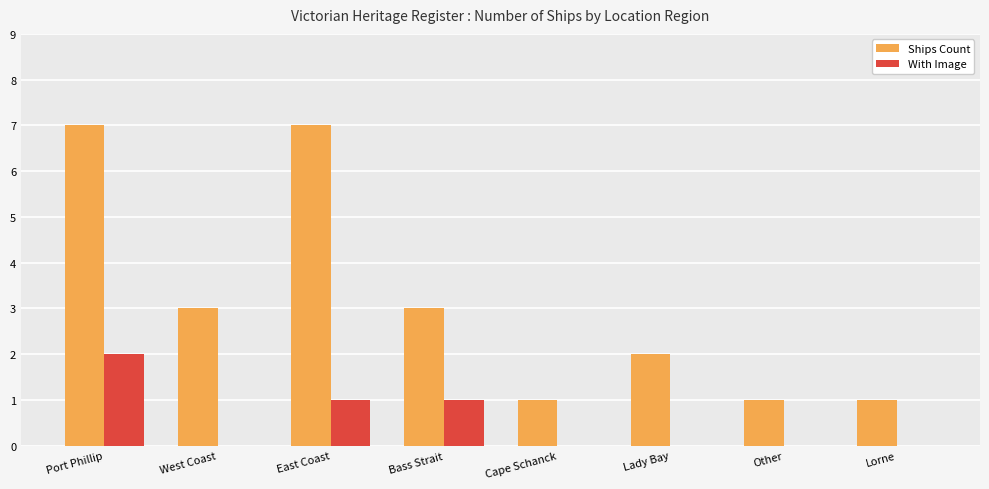

Which category has the highest value in the With Image series?

Port Phillip